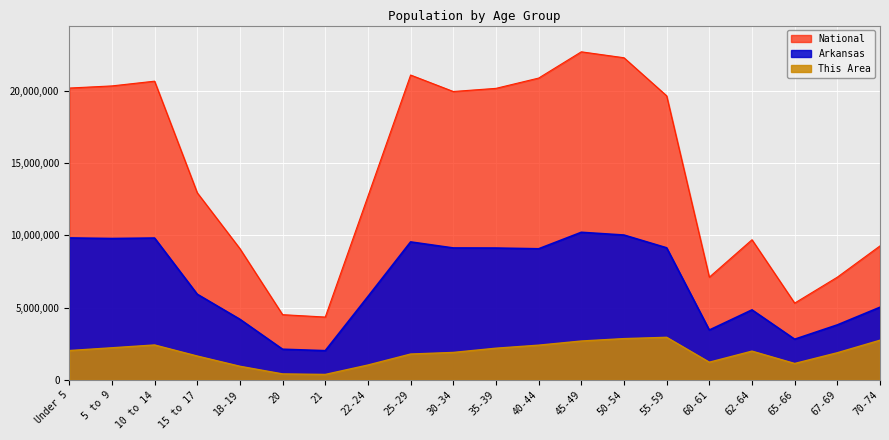

Does the chart display data point markers on the line(s)?

No